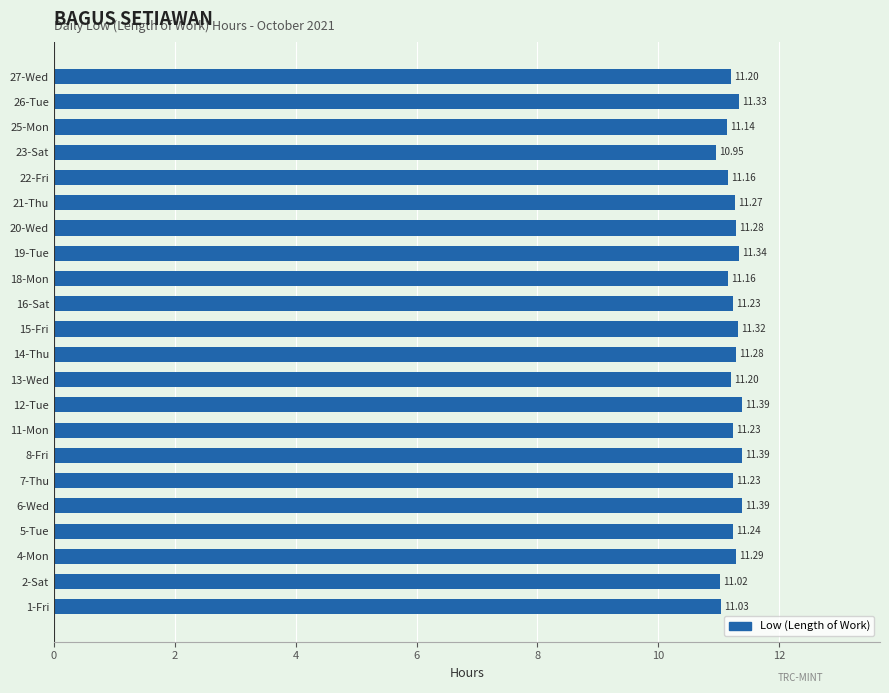

What is the ratio of the value at 20-Wed to the value at 14-Thu?

1.0